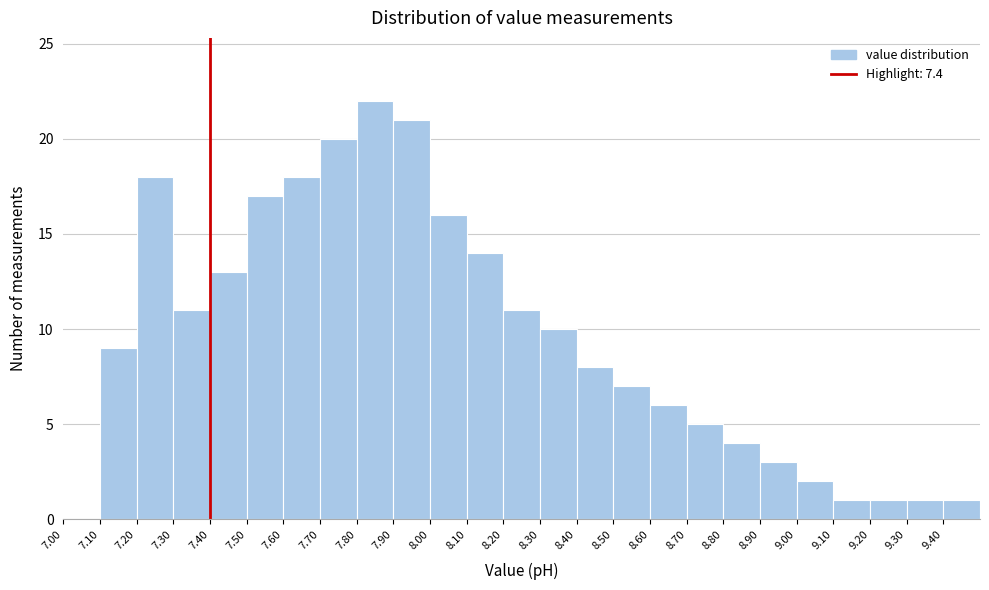

What is the height of the bar covering 8.3 to 8.4 on the x-axis? The values are not printed on the chart, so give them approximately, as read against the axis.

10